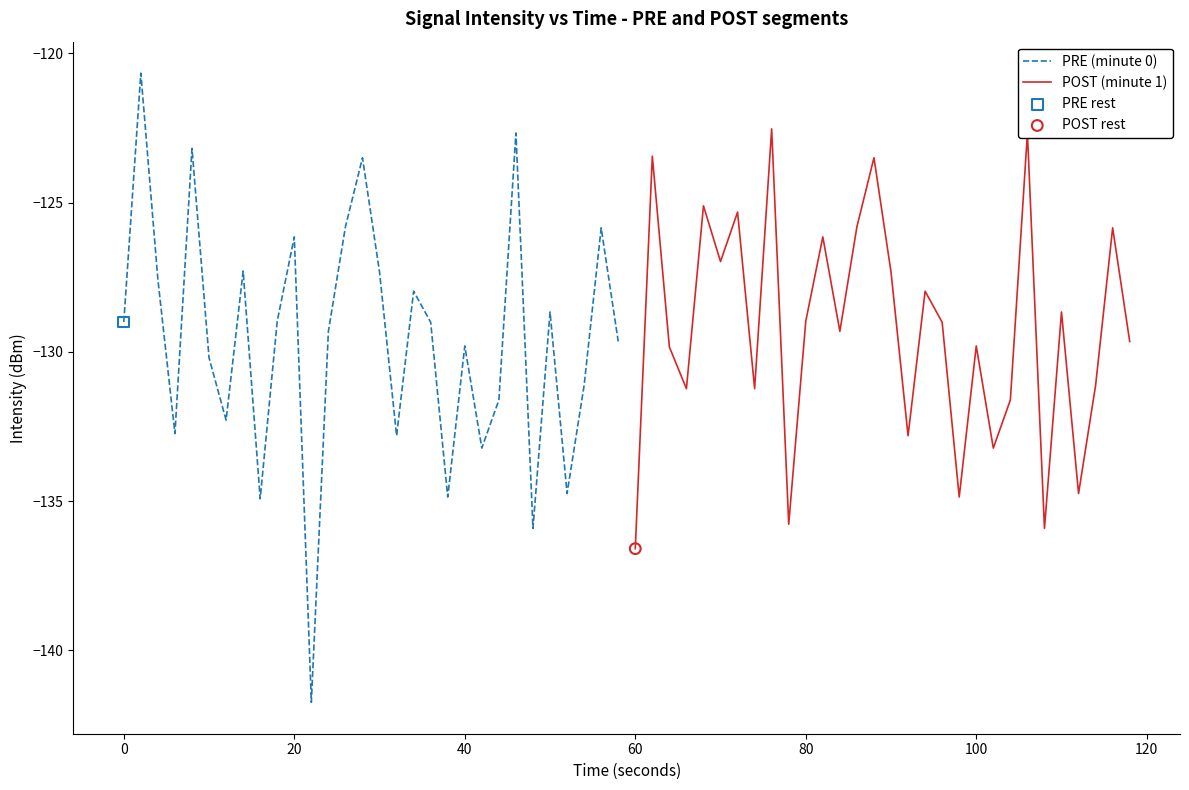

Which series reaches the minimum Y coordinate?

PRE (minute 0)